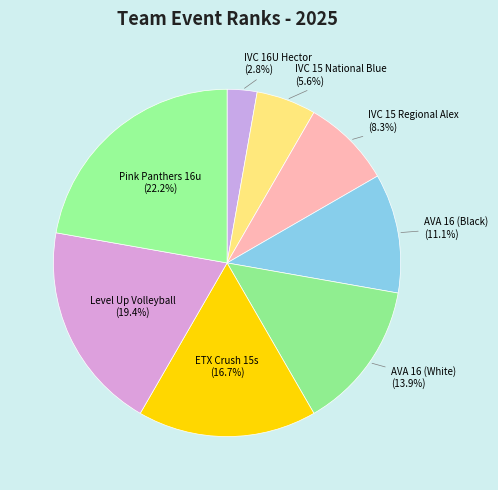

What percentage do AVA 16 (White) and IVC 15 Regional Alex together represent?

22.2%